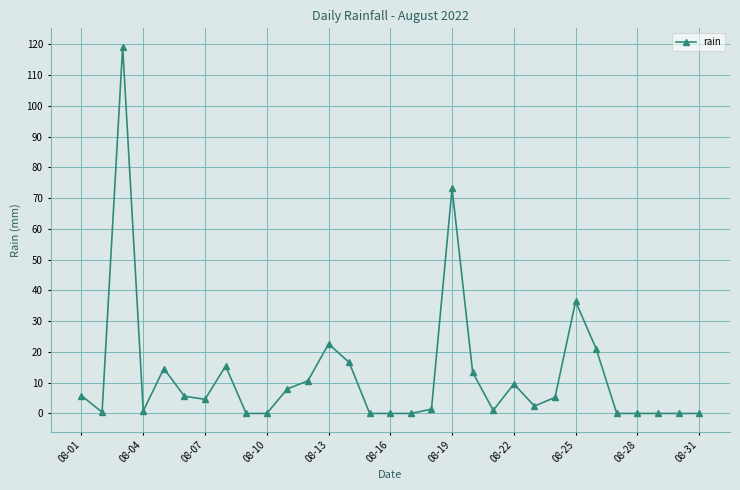

What is the average value?

12.5